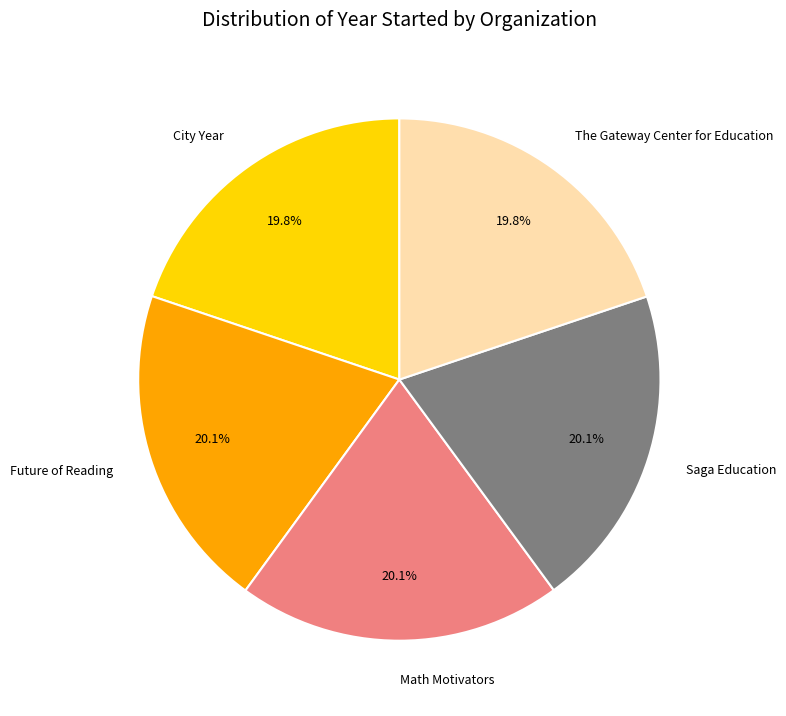

How many segments does this pie chart have?

5